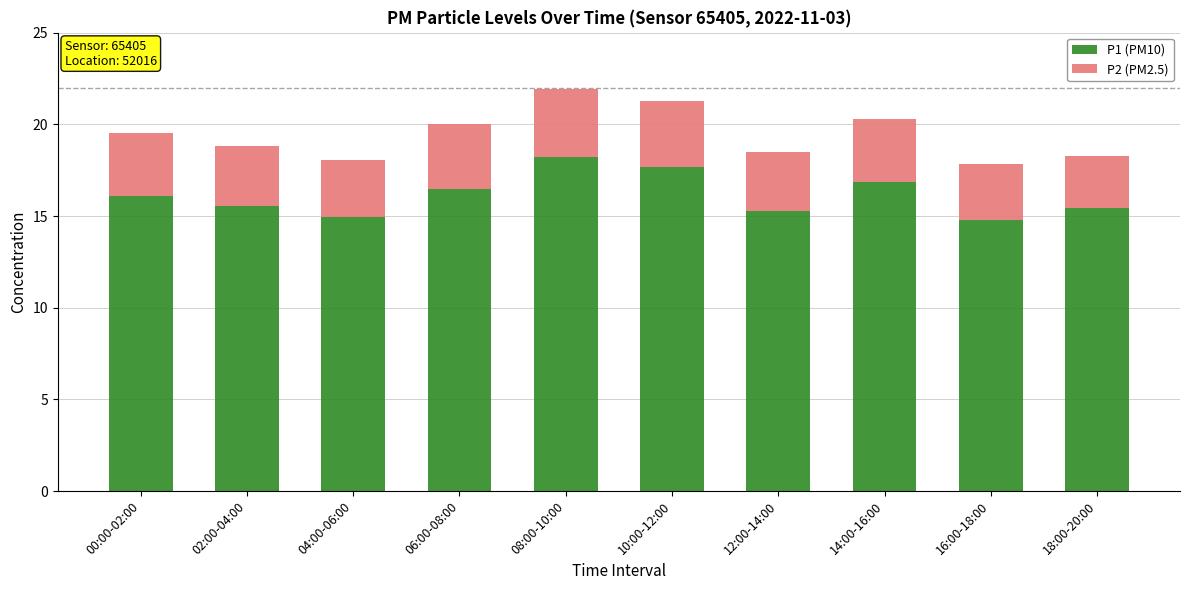

True or false: P1 (PM10) has a value of 15.4 at 18:00-20:00.

True